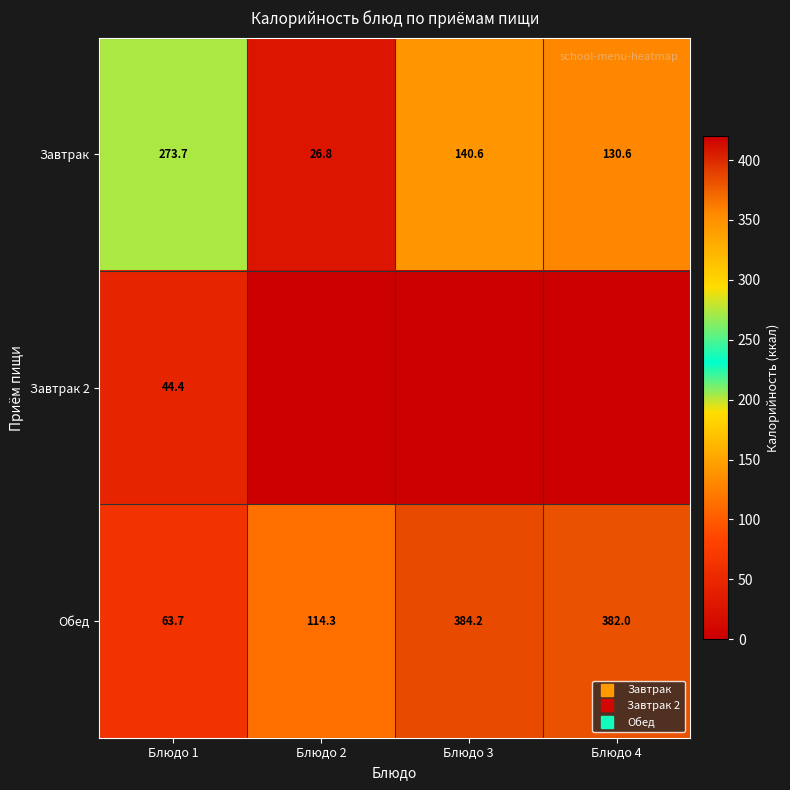

What is the sum of all Обед values?

944.2